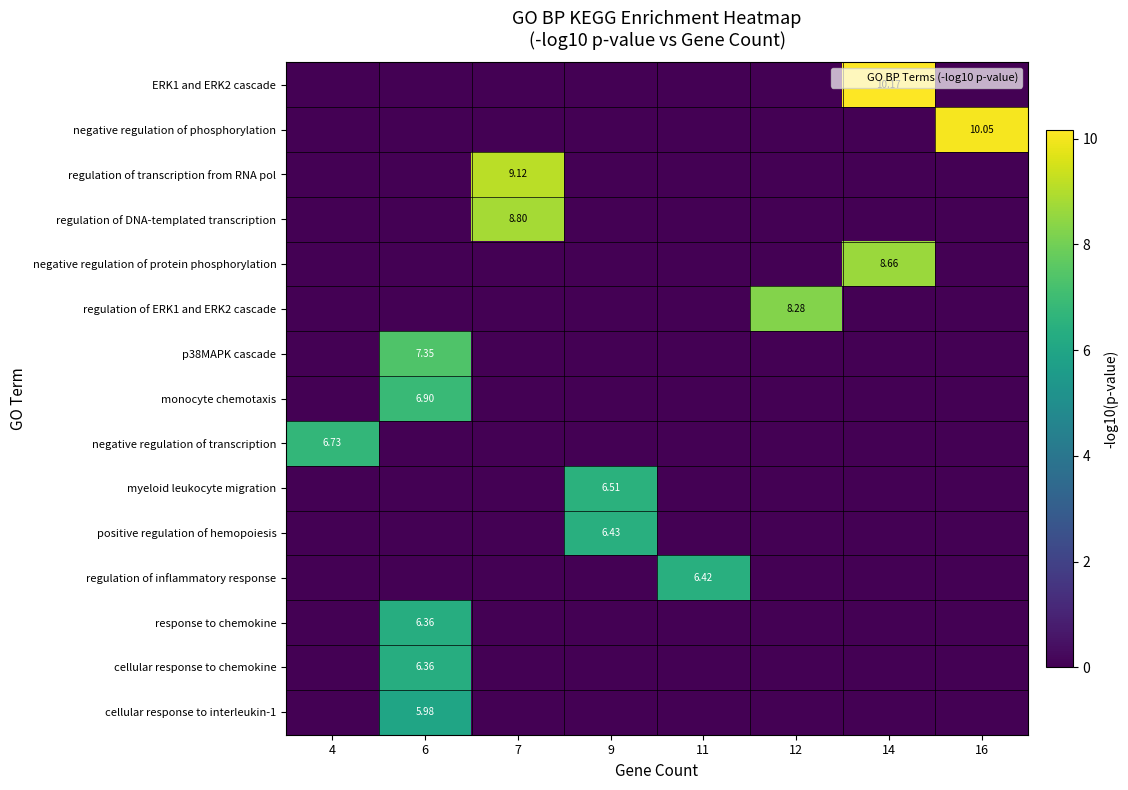

How many data points does each series have?

8